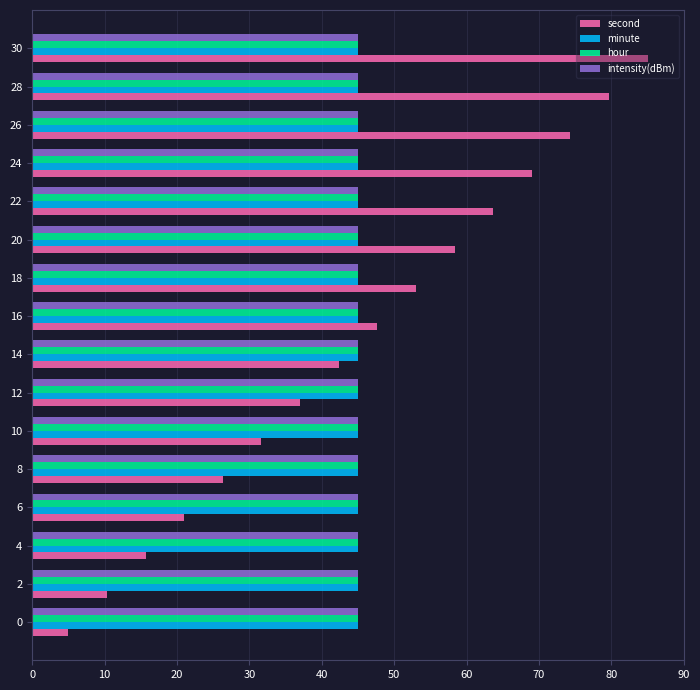

What is the maximum value shown in the chart?

85.0